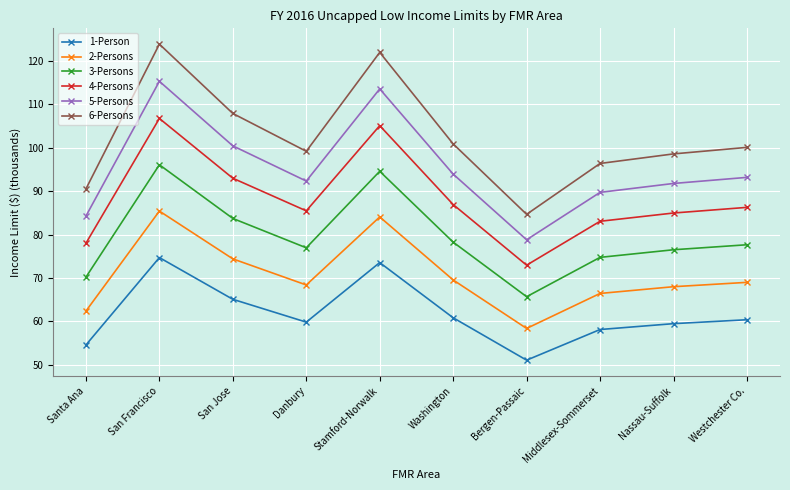

True or false: 1-Person and 2-Persons cross at least once.

False